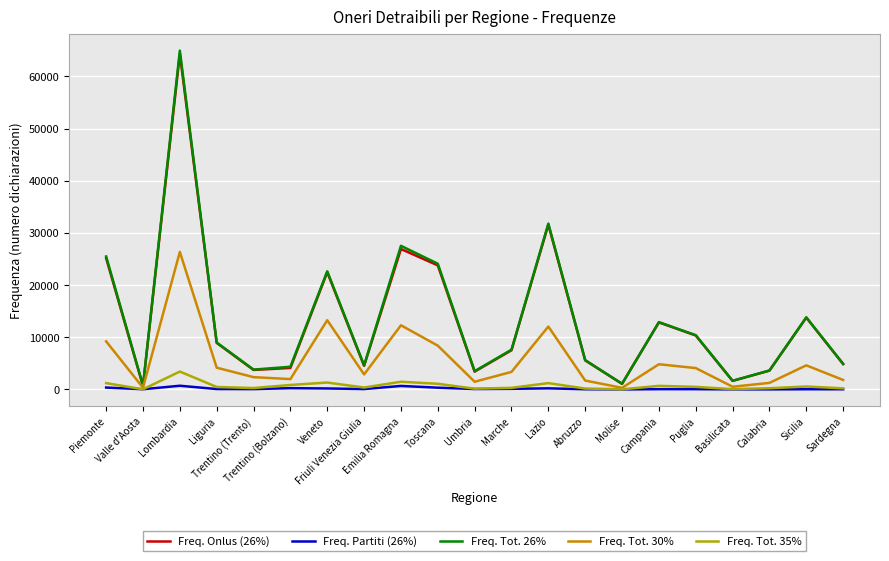

What are all the series names shown in the legend?

Freq. Onlus (26%), Freq. Partiti (26%), Freq. Tot. 26%, Freq. Tot. 30%, Freq. Tot. 35%